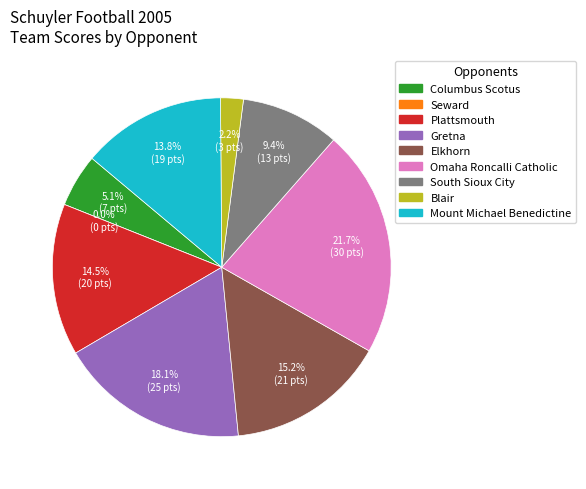

Rank the categories by value from highest to lowest.

Omaha Roncalli Catholic, Gretna, Elkhorn, Plattsmouth, Mount Michael Benedictine, South Sioux City, Columbus Scotus, Blair, Seward